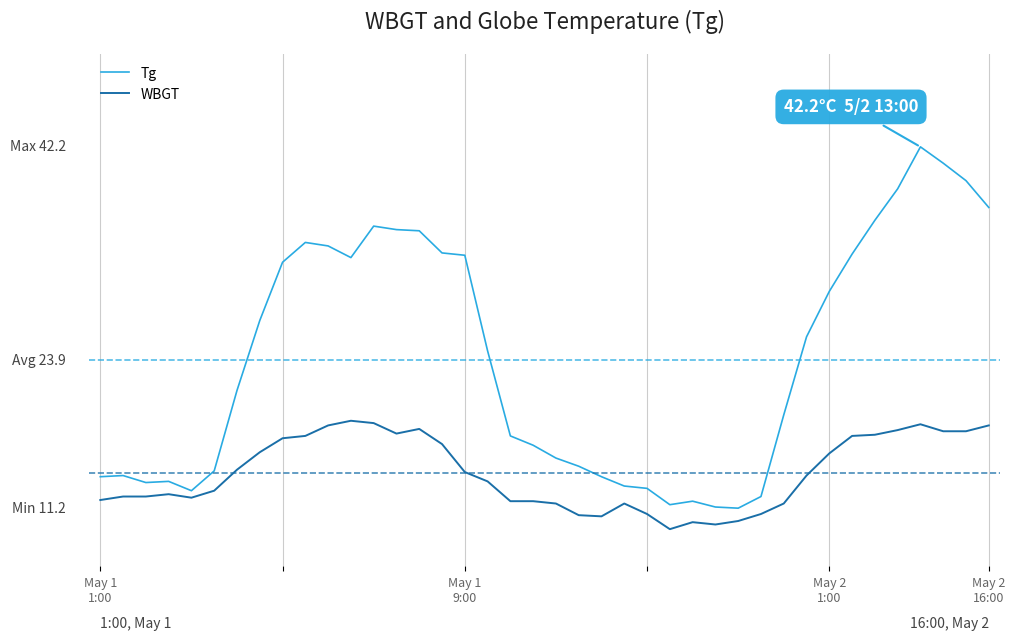

True or false: WBGT and Tg intersect in this chart.

False